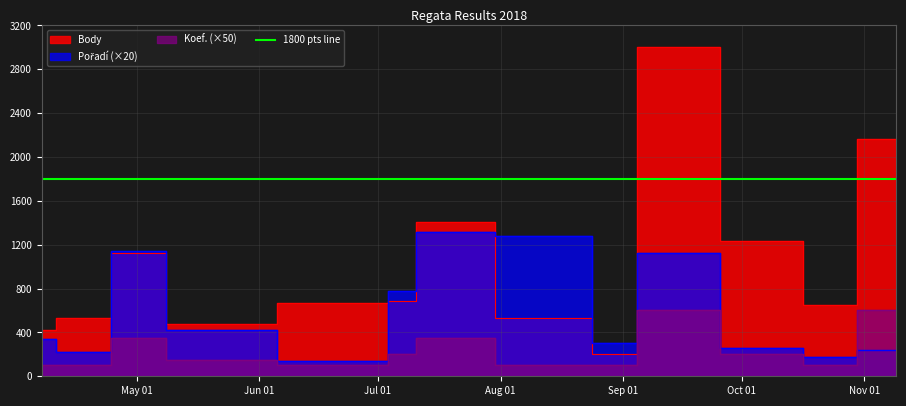

At which label does Pořadí reach its minimum?

2018-06-30